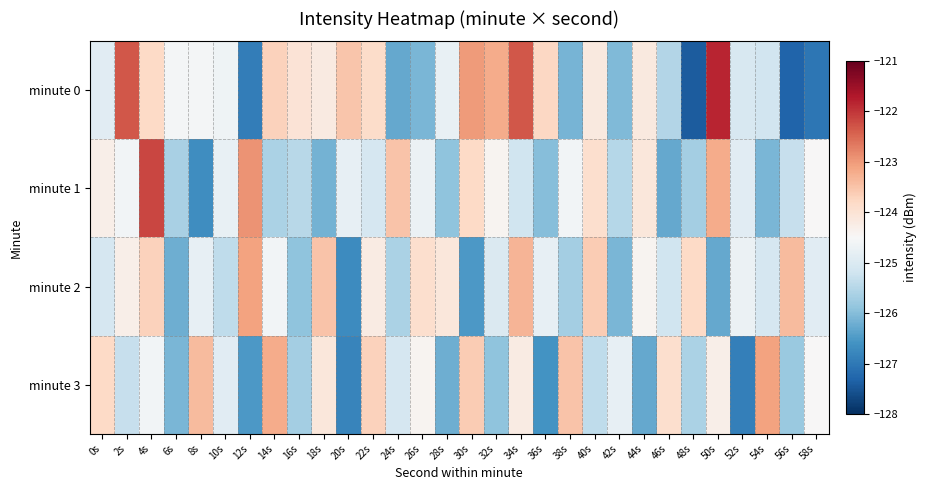

At which category is the sum across all series the highest?

4s